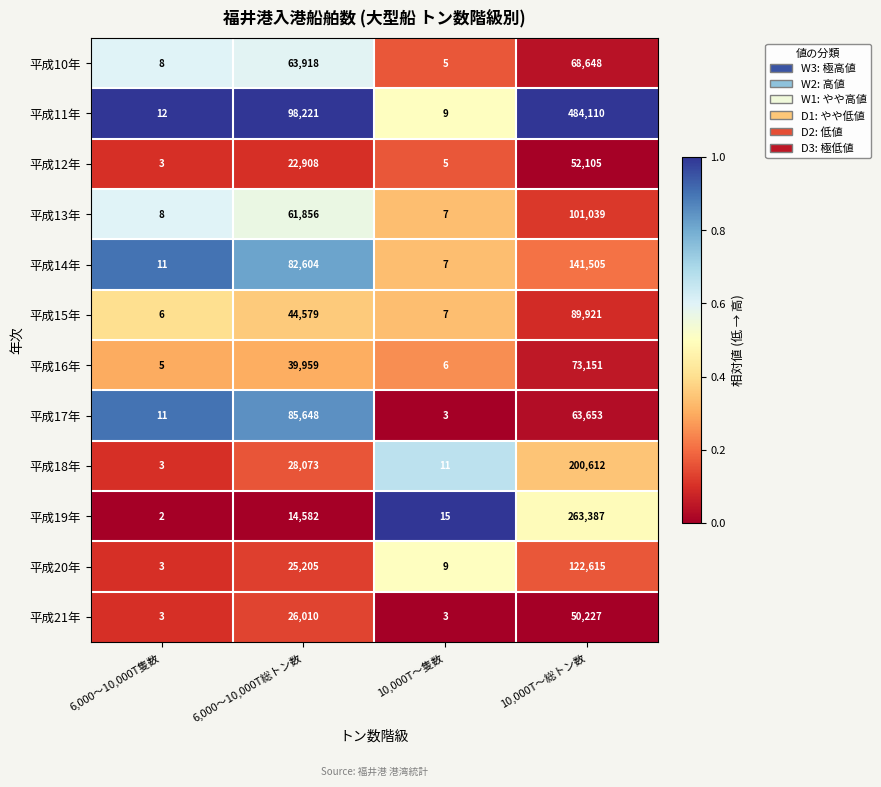

Which label corresponds to the largest value in the chart?

10,000T～総トン数